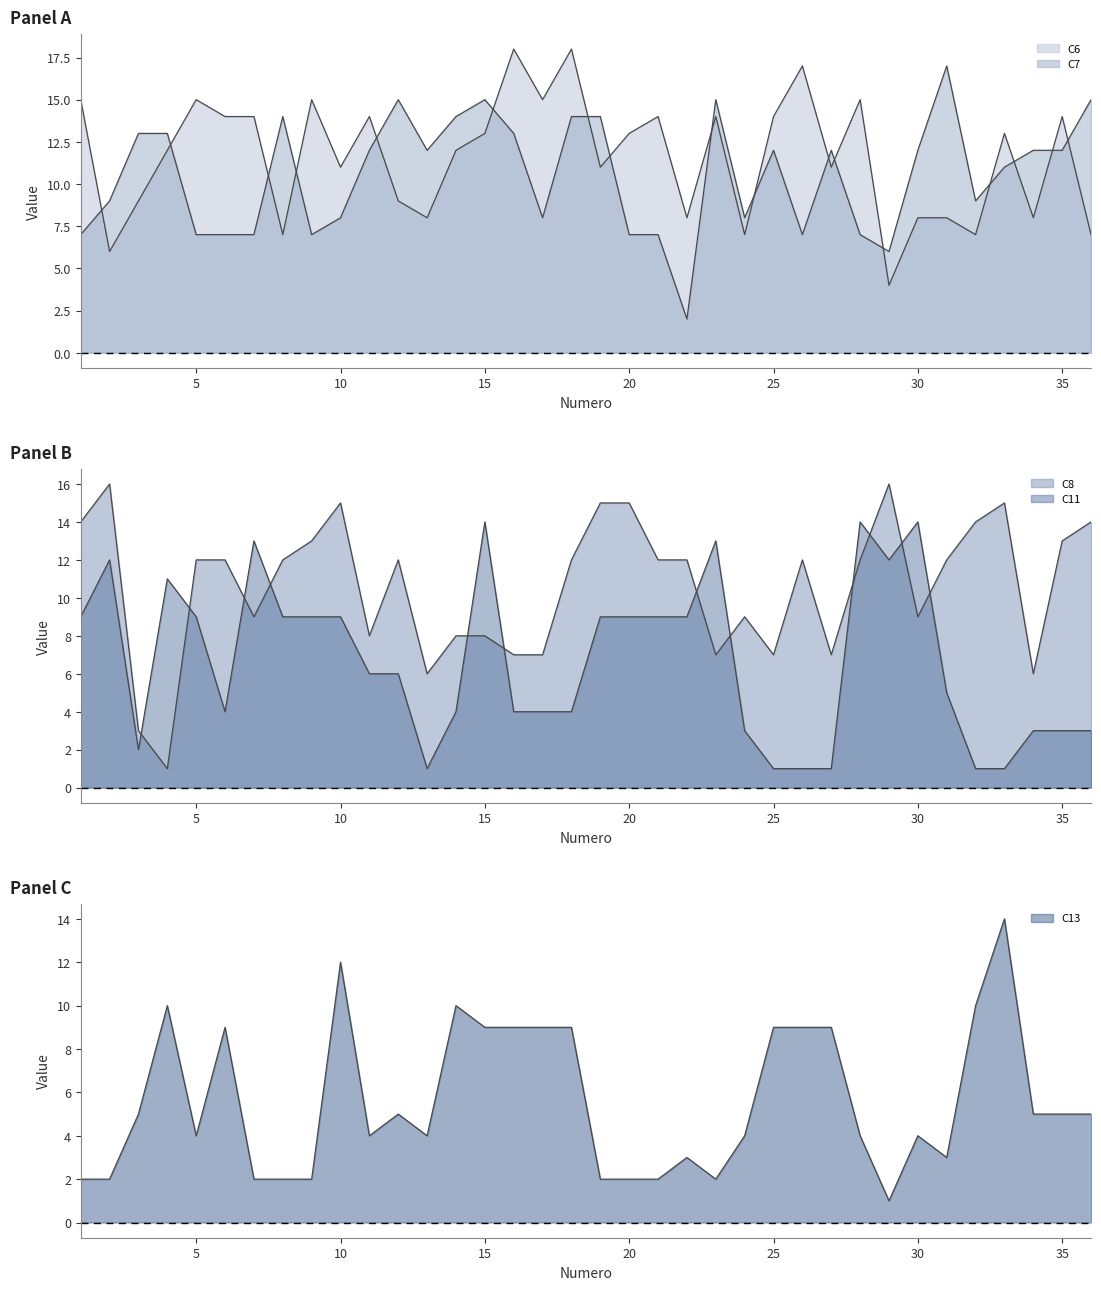

At which label is C13 closest to 7?

3